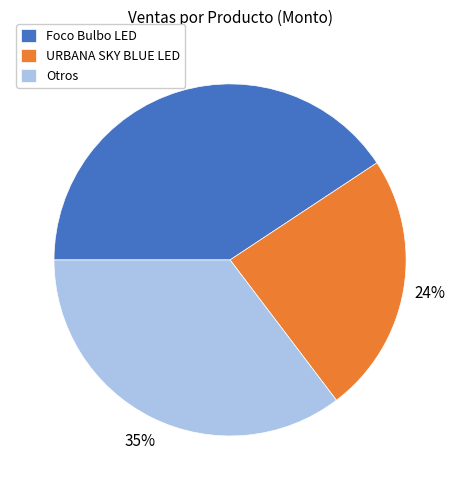

What is the largest slice in the pie chart?

Foco Bulbo LED